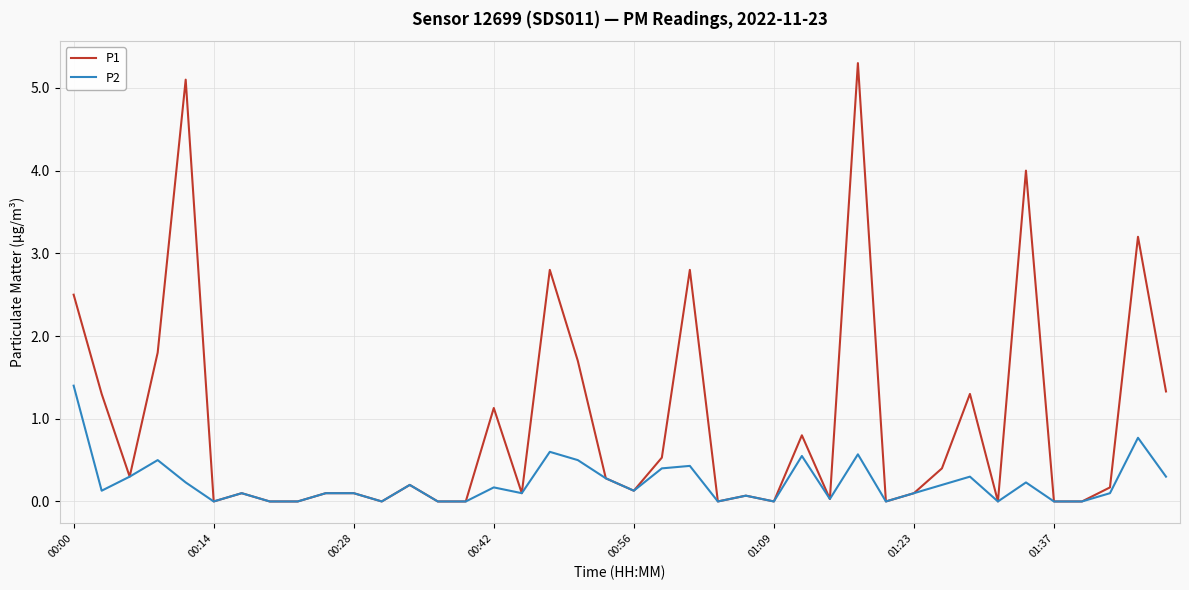

Which series has the widest spread of values?

P1